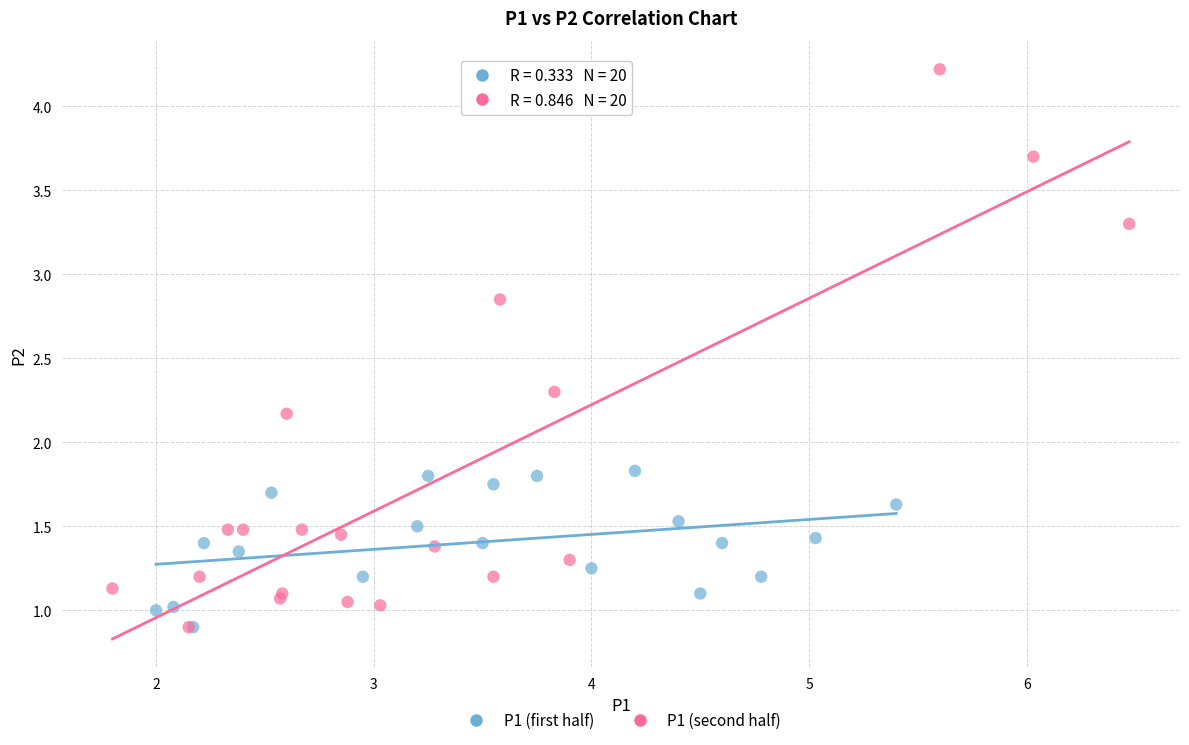

Which series has the widest spread of Y values?

P1 (second half)